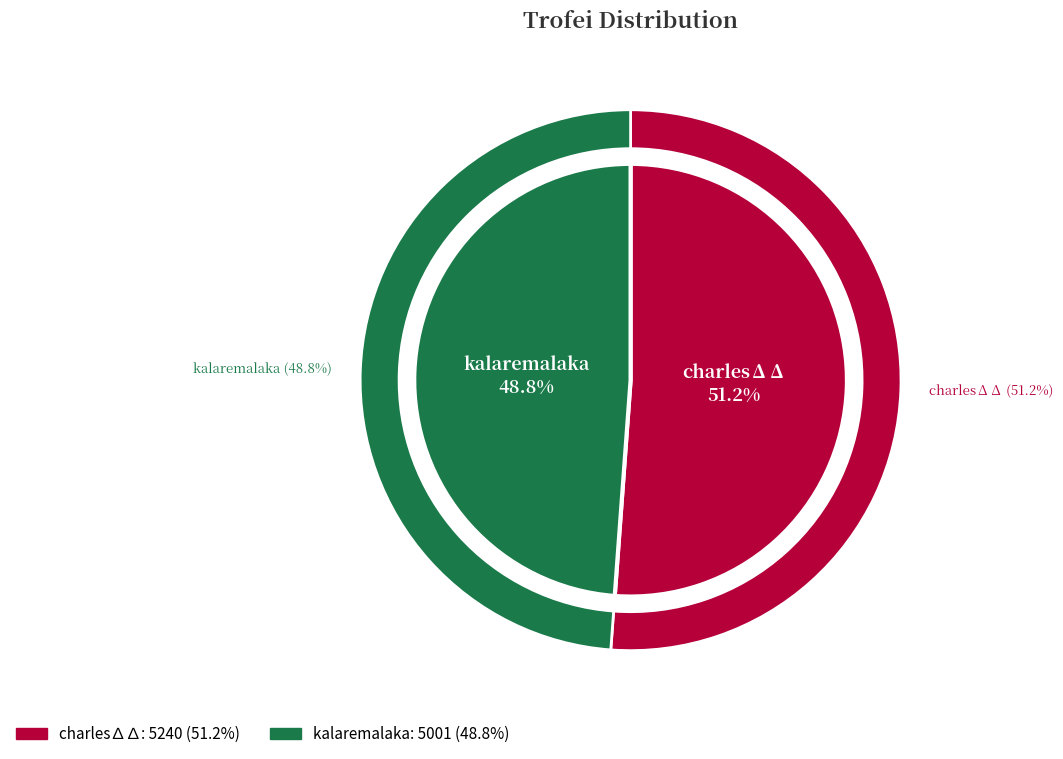

Does any single category account for the majority?

Yes